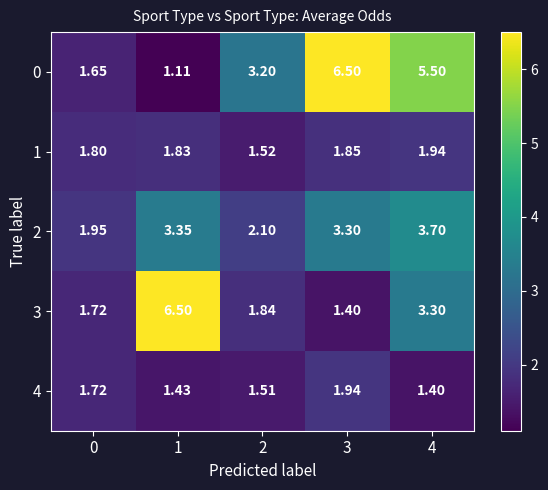

How many series are shown in this chart?

5